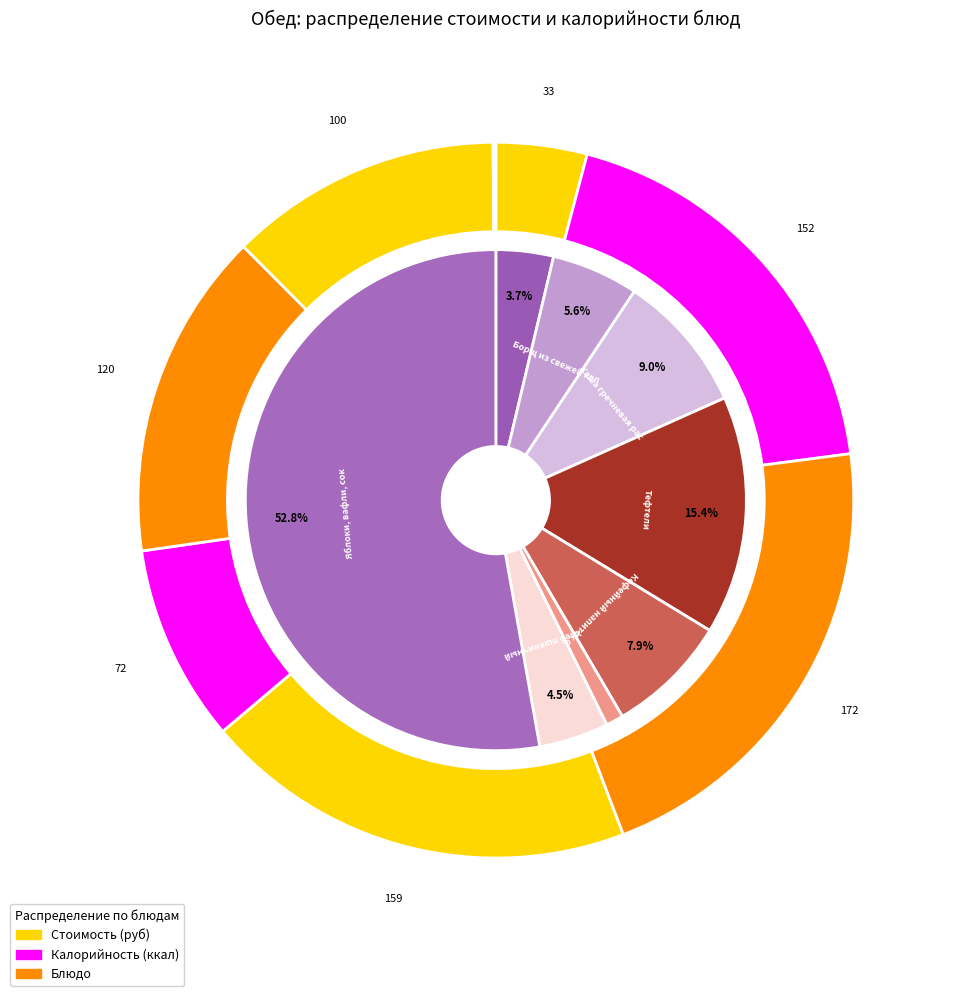

What is the smallest slice in the pie chart?

Хлеб ржаной